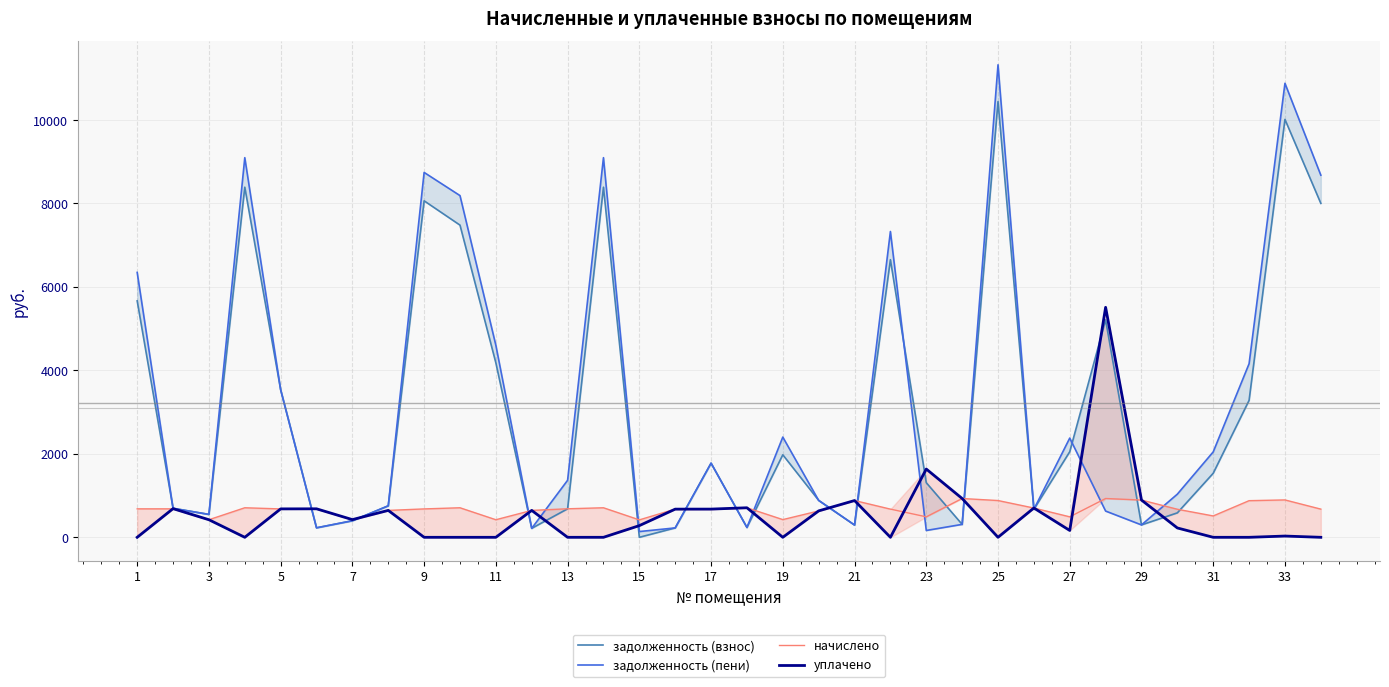

Which series has the largest total across all categories?

задолженность (пени)